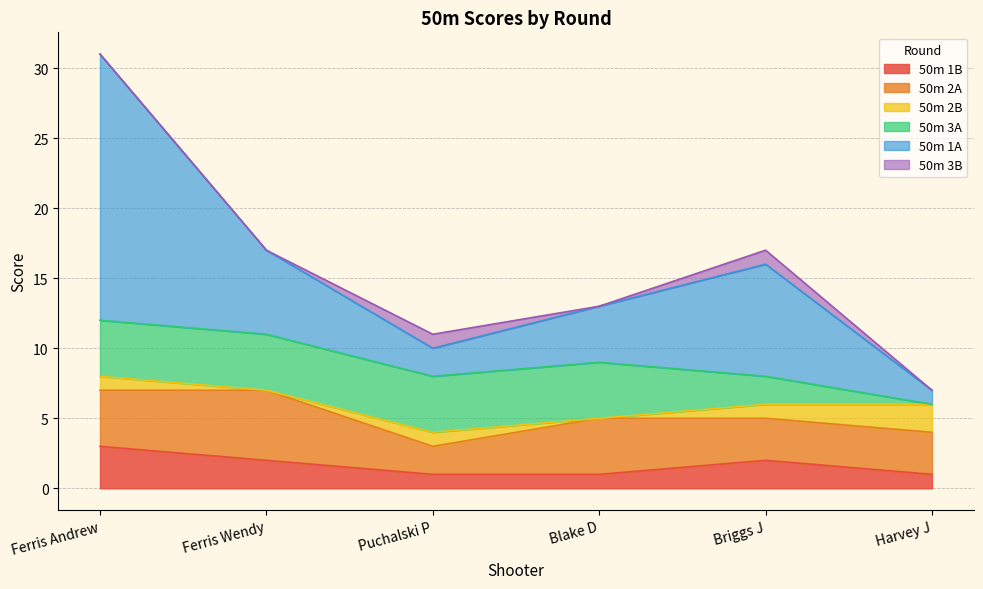

Reading right to left, extract all data points from this chart.

50m 1B: 1	2	1	1	2	3
50m 2A: 3	3	4	2	5	4
50m 2B: 2	1	0	1	0	1
50m 3A: 0	2	4	4	4	4
50m 1A: 1	8	4	2	6	19
50m 3B: 0	1	0	1	0	0